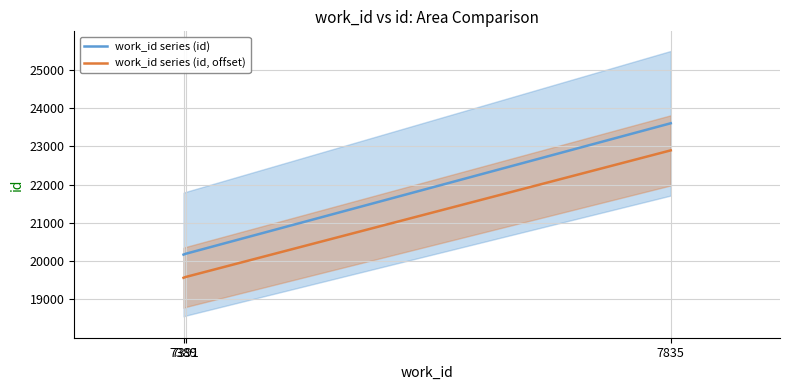

What is the difference between the work_id series (id, offset) values at 7391 and 7835?

3305.8